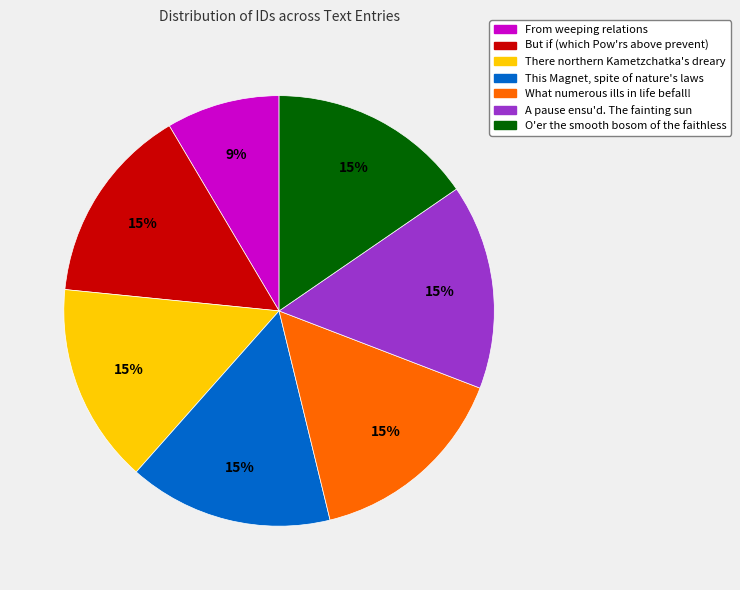

Which slice is the smallest?

From weeping relations